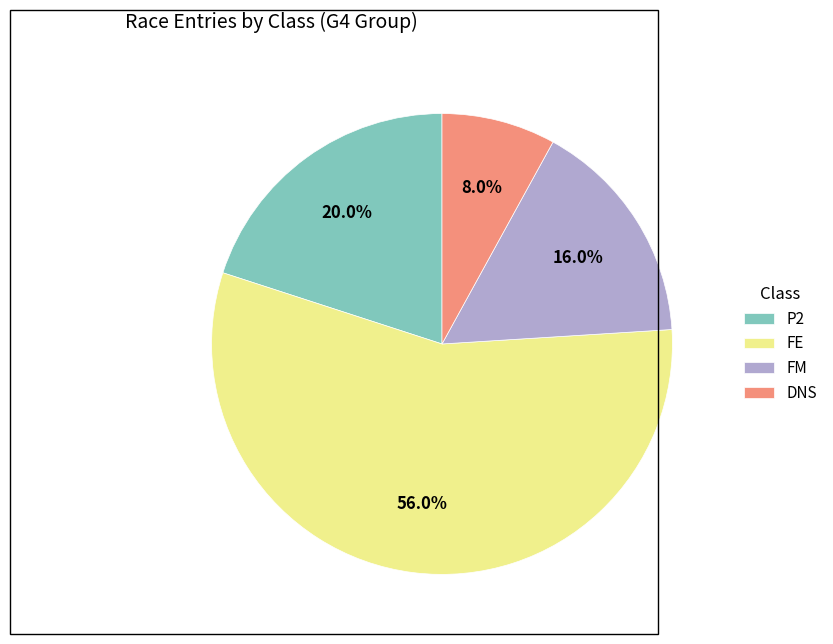

Combined, do FE and DNS account for over 50%?

Yes